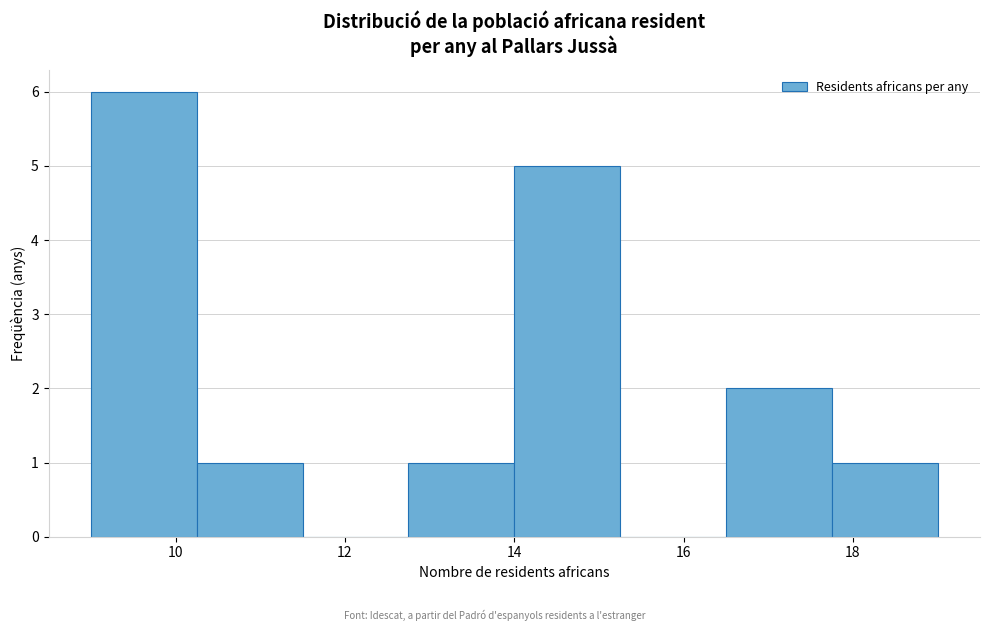

What is the height of the bar covering 14.00 to 15.25 on the x-axis? Neither the bar edges nor the heights are printed on the chart, so give them approximately, as read against the axes.

5